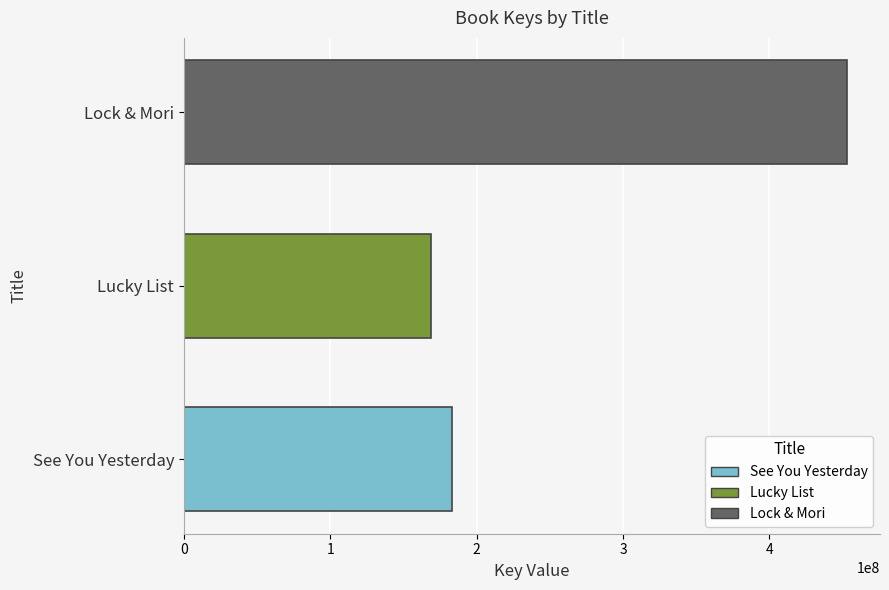

Count the number of data series in this chart.

1